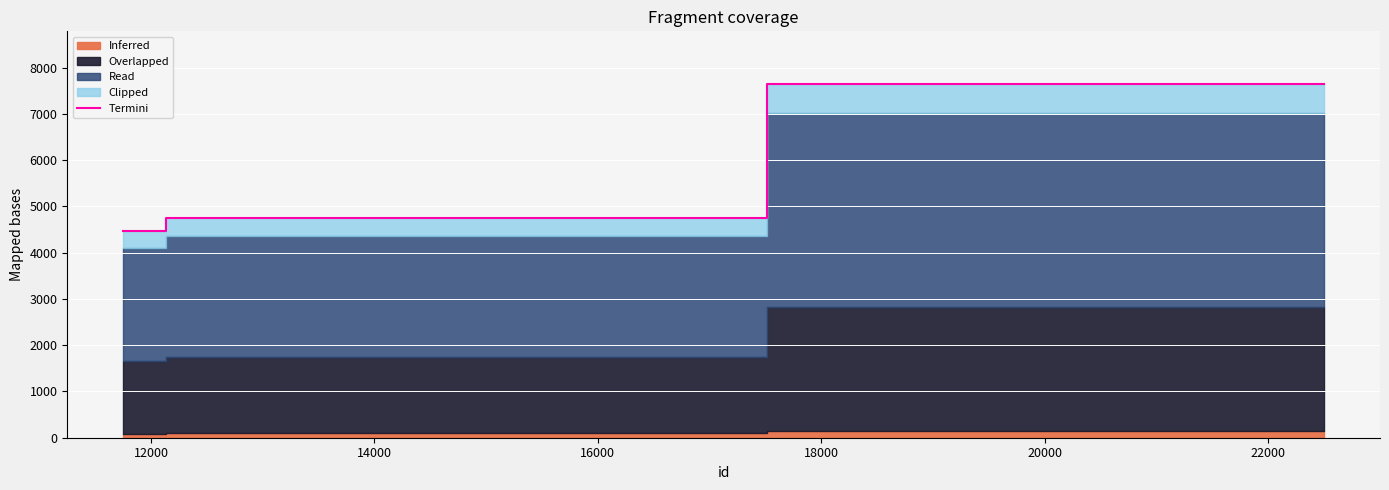

What is the maximum value for Termini?

7637.0